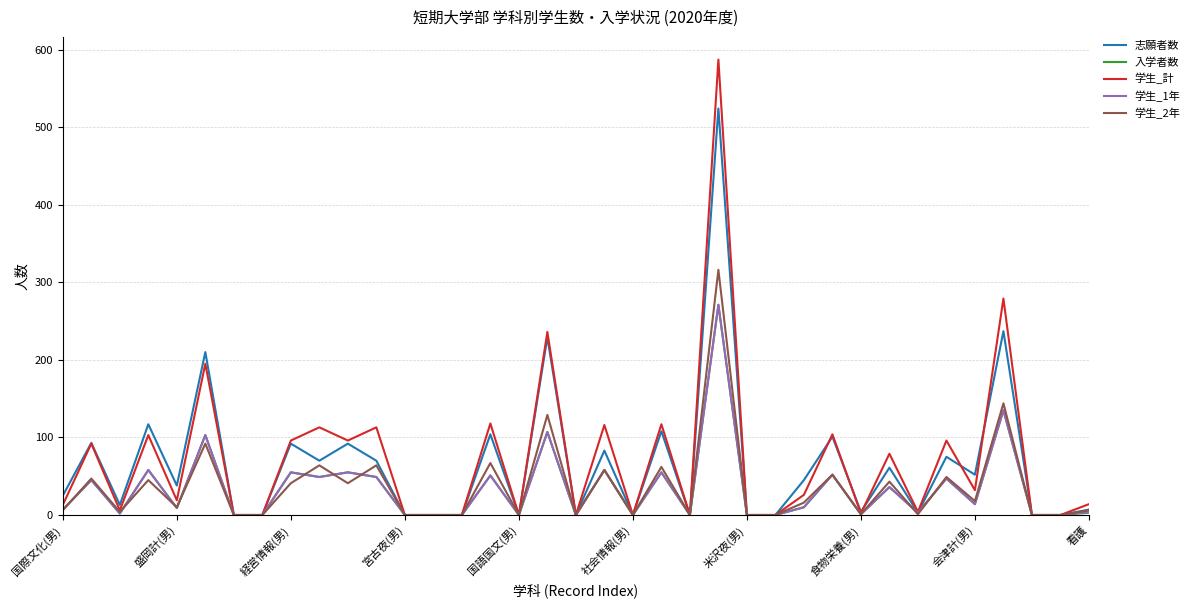

Which series has the widest spread of values?

学生_計